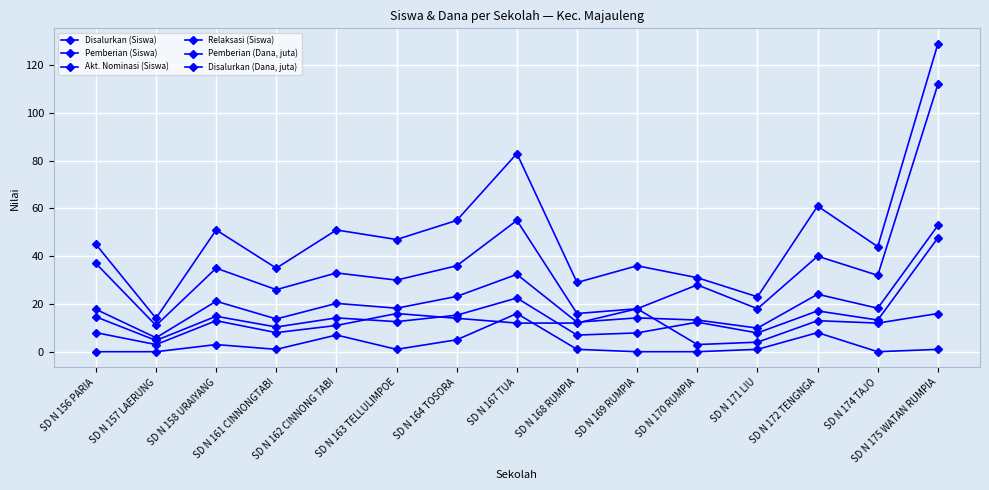

Does the chart display data point markers on the line(s)?

Yes